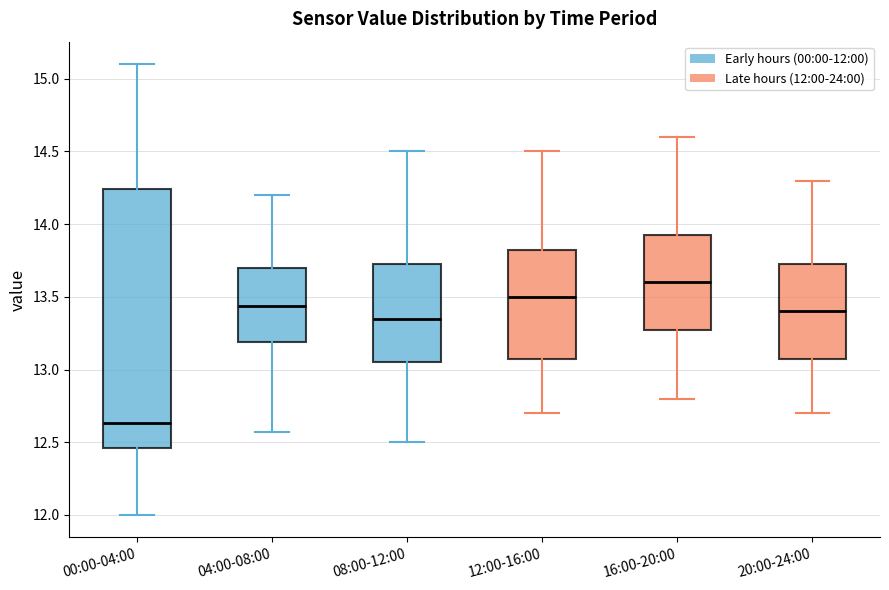

Which box has the lowest median line?

00:00-04:00